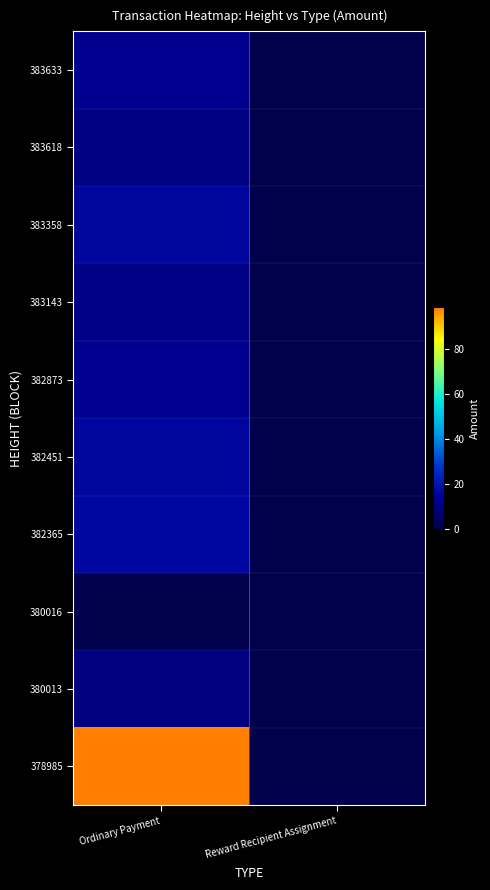

Which series has the largest range (max minus min)?

378985